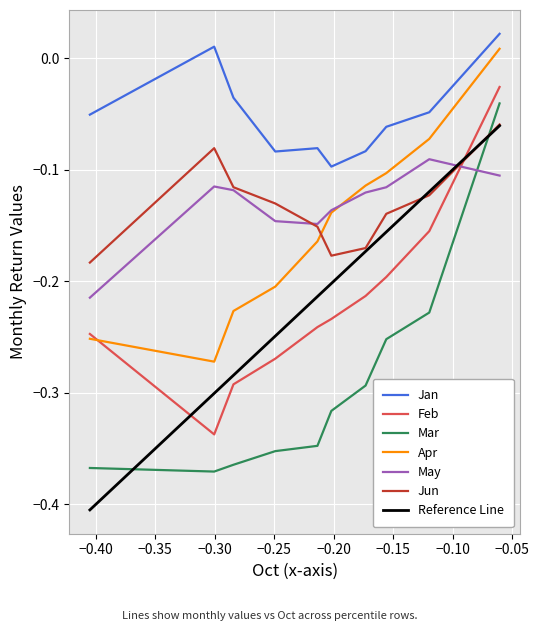

Does the chart display data point markers on the line(s)?

No